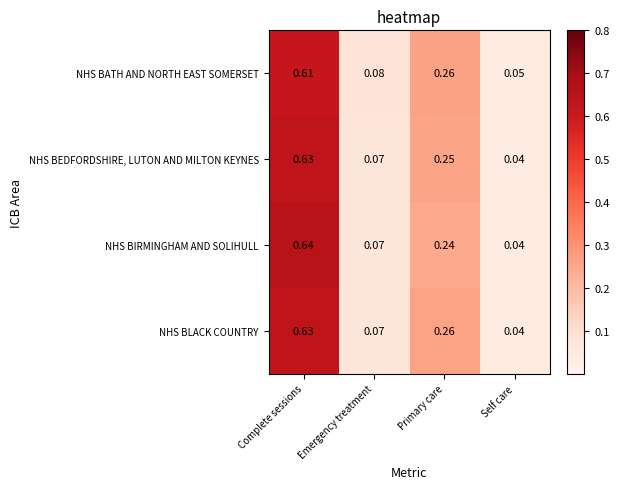

At which category is the sum across all series the highest?

Complete sessions